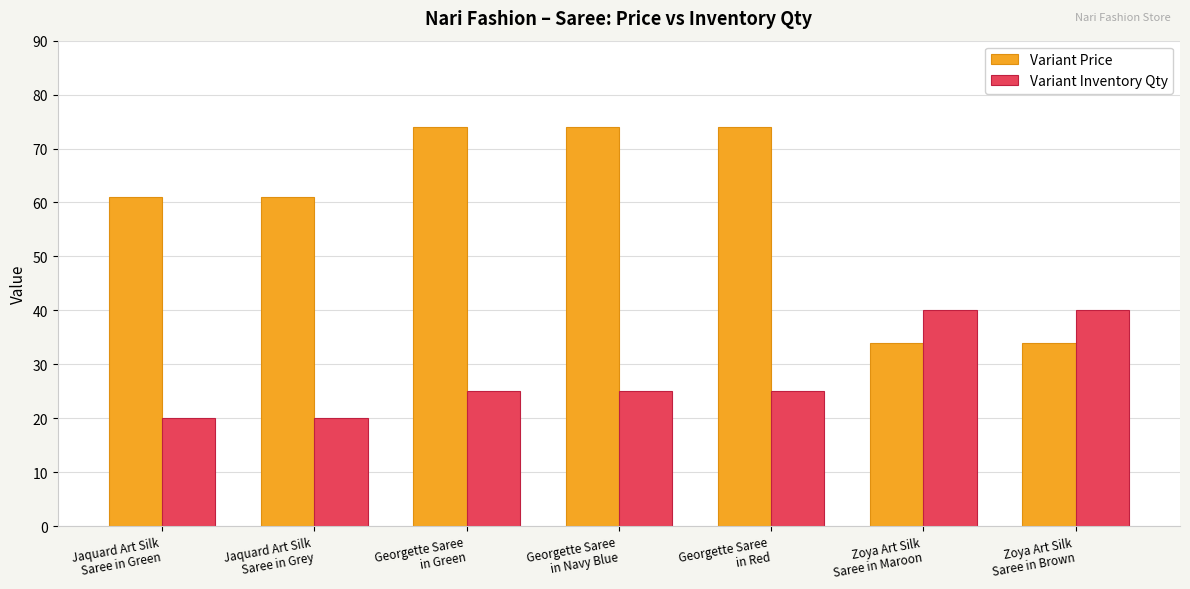

What is the total value across all series at Georgette Saree
in Red?

99